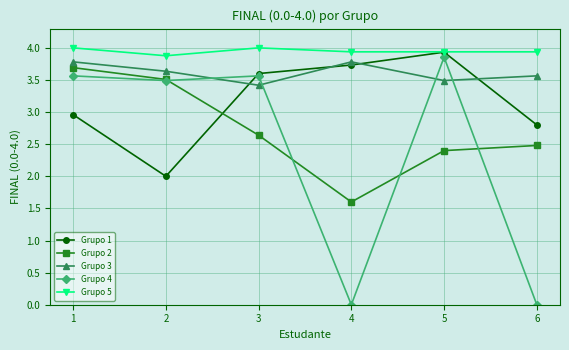

At which category is the sum across all series the highest?

1